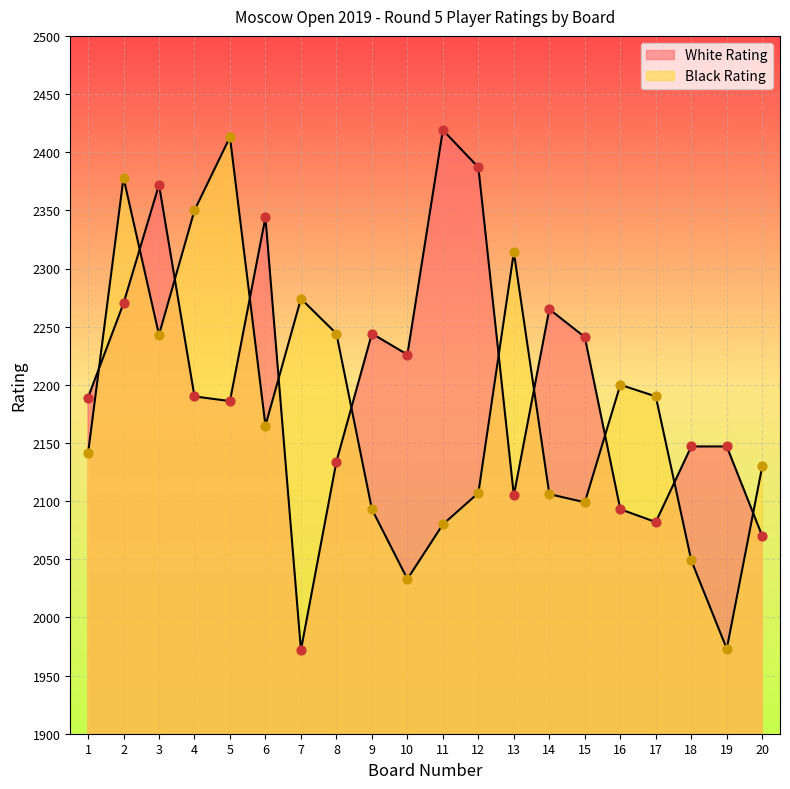

Is the value of Black Rating at 20 greater than the value of White Rating at 17?

Yes